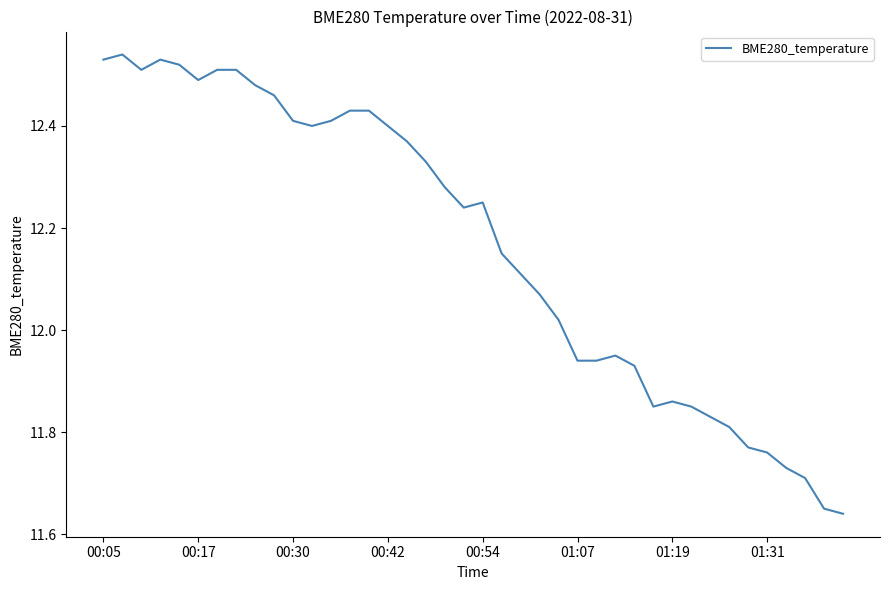

What is the difference between the maximum and minimum values?

0.9